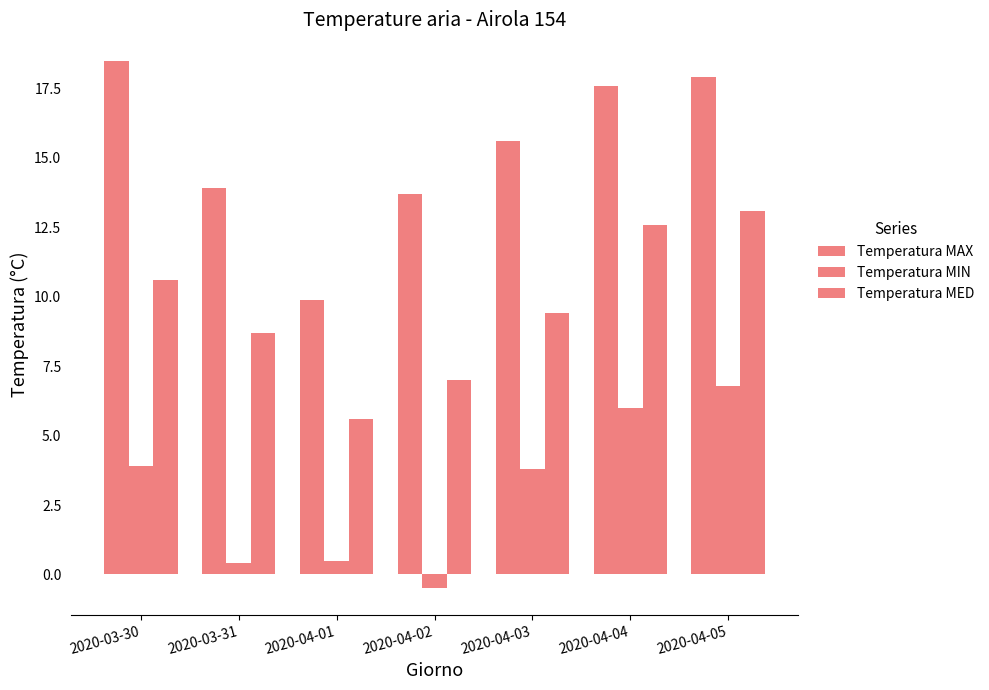

What is the difference between the highest and lowest values at 2020-04-04?

11.6